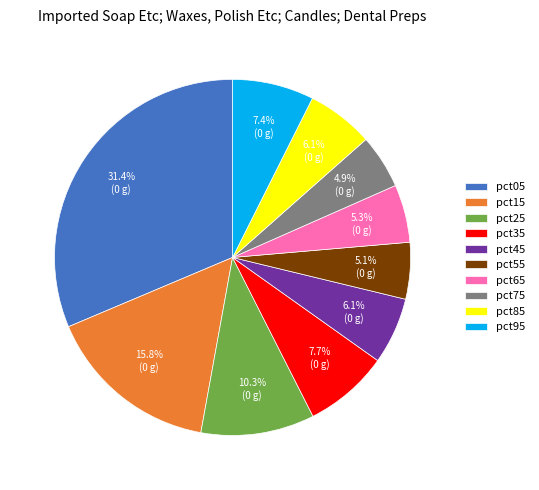

What percentage is the pct75 slice, to the nearest percent?

5%